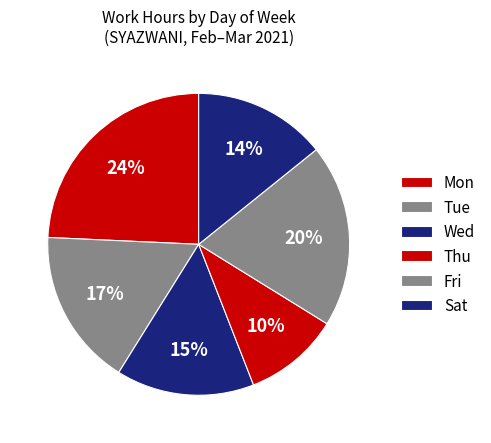

How many segments does this pie chart have?

6